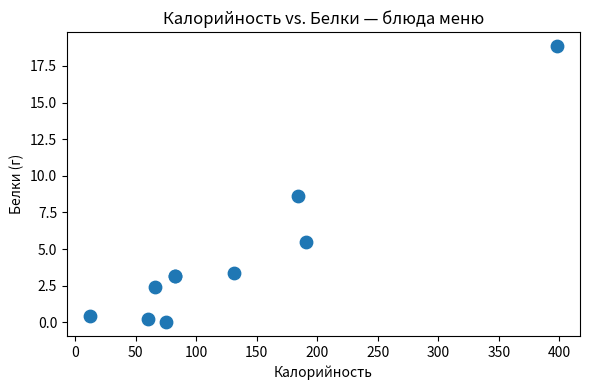

What Y value in the scatter plot is closest to 9?

8.7